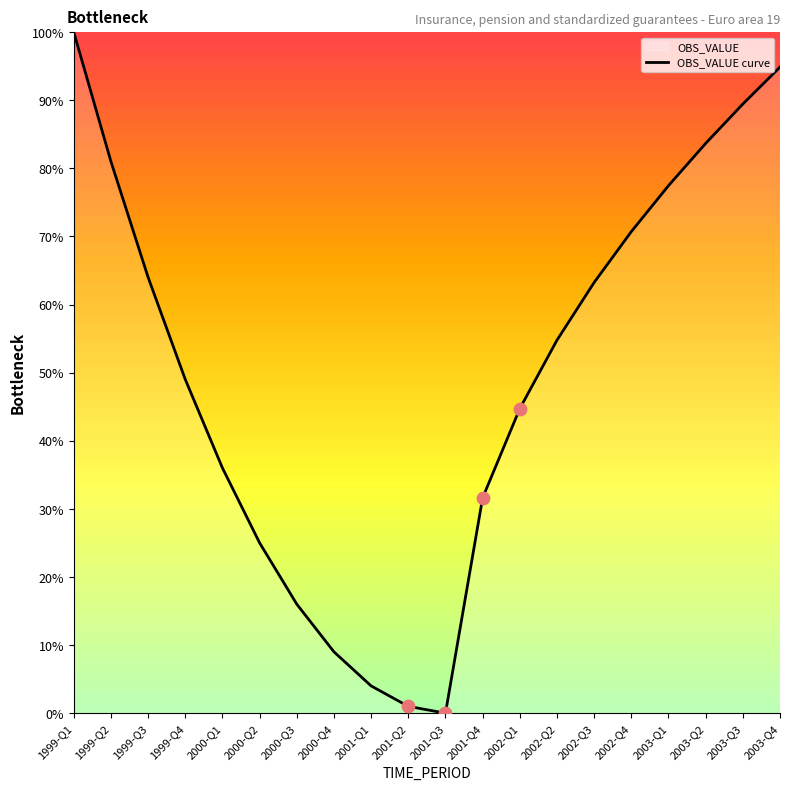

Approximately how many times larger is the value at 1999-Q3 compared to 2000-Q2?

2.6